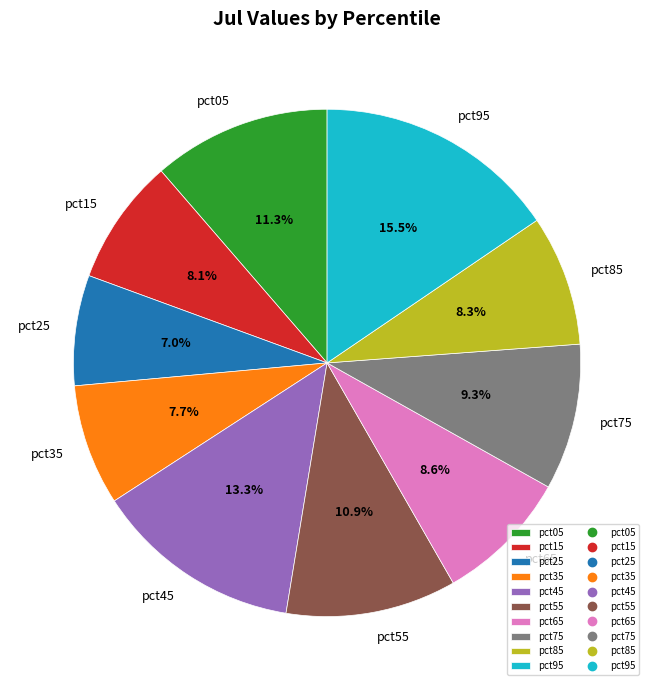

Do pct35 and pct55 together represent more than half of the pie?

No